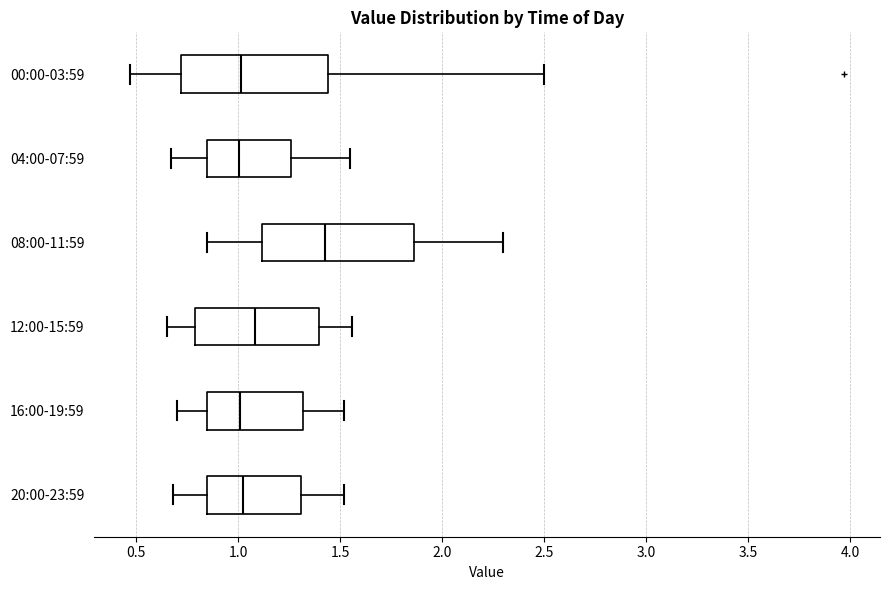

Reading bottom to top, read every box against the x-axis: the position of its median line, the range the box covers, and the ends of its whiskers. The values are not printed on the chart, so give them approximately, as read against the axis.

20:00-23:59: median 1.05, box 0.85 to 1.30, whiskers 0.70 to 1.50
16:00-19:59: median 1.00, box 0.85 to 1.30, whiskers 0.70 to 1.50
12:00-15:59: median 1.10, box 0.80 to 1.40, whiskers 0.65 to 1.55
08:00-11:59: median 1.45, box 1.10 to 1.85, whiskers 0.85 to 2.30
04:00-07:59: median 1.00, box 0.85 to 1.25, whiskers 0.65 to 1.55
00:00-03:59: median 1.00, box 0.70 to 1.45, whiskers 0.45 to 2.50